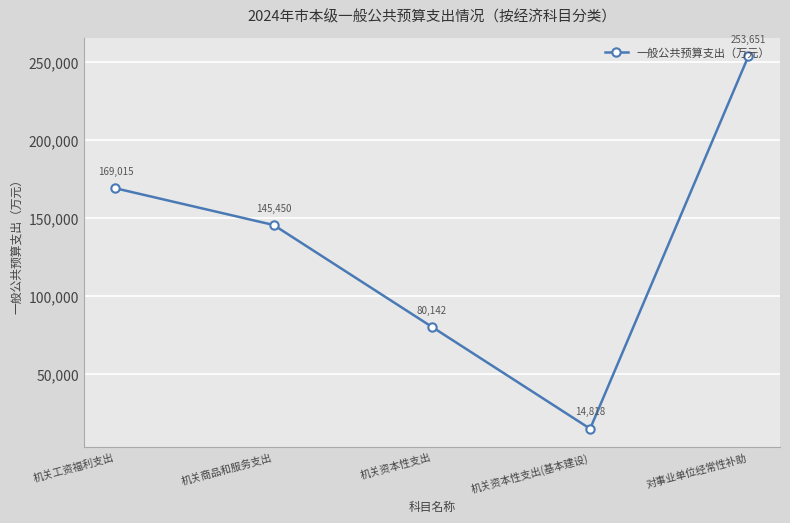

Reading right to left, what are all the values shown in this chart?

253651	14818	80142	145450	169015